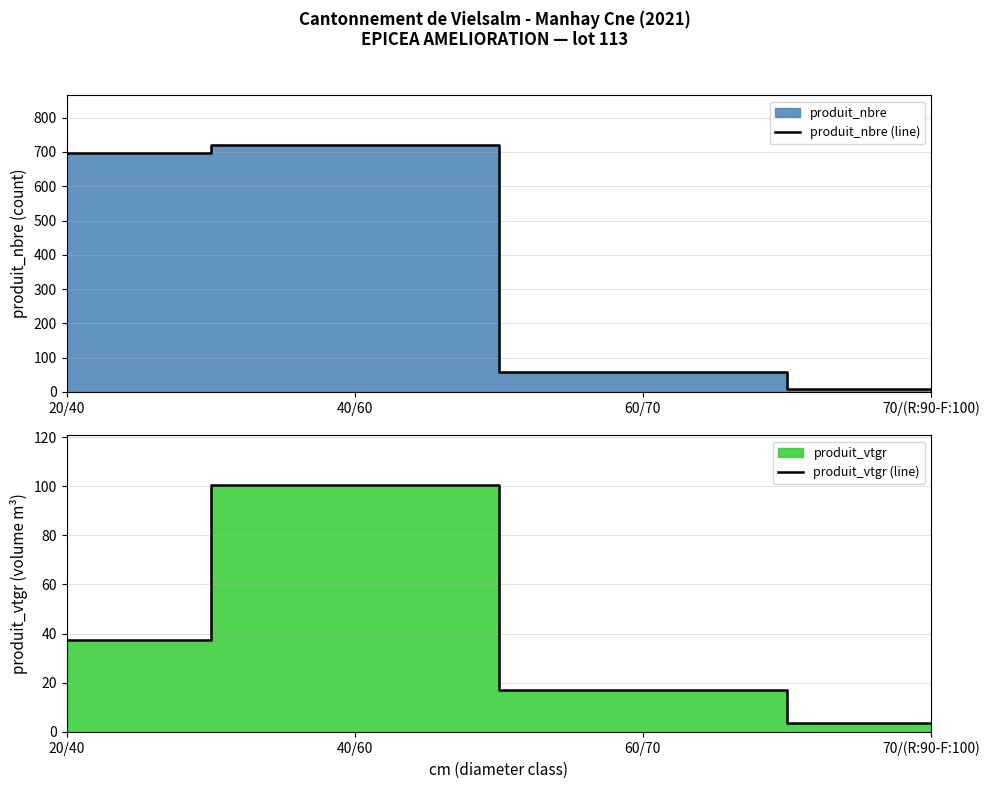

What is the label of the 1st point from the left?

20/40